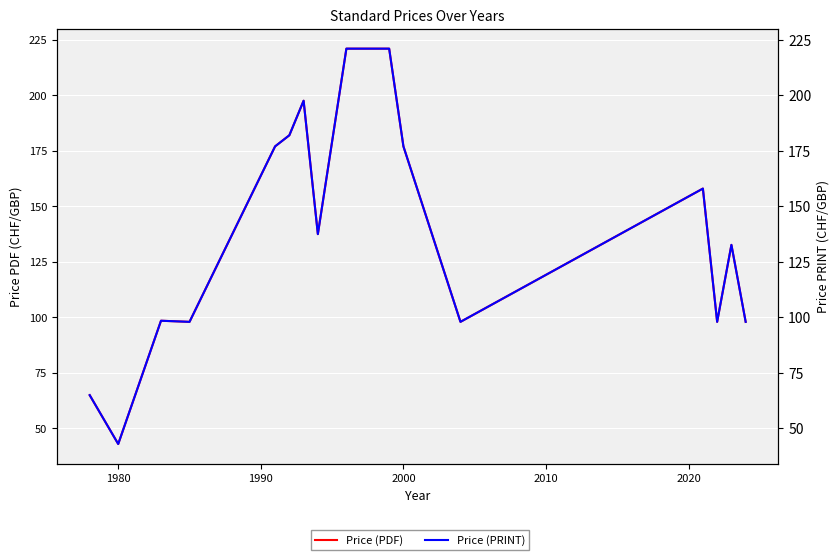

In Price (PRINT), how many points are lower than both neighbors (excluding endpoints)?

5